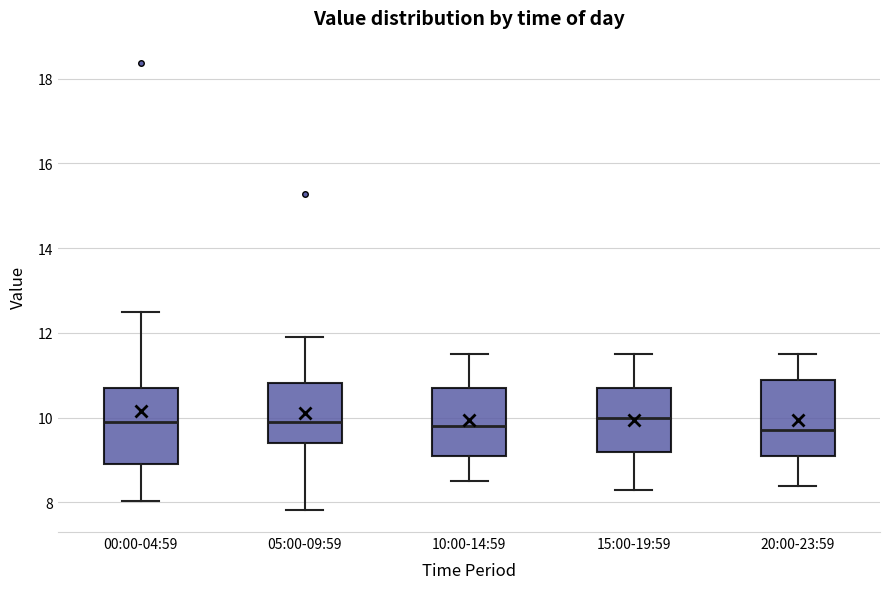

Reading left to right, read every box against the y-axis: the position of its median line, the range the box covers, and the ends of its whiskers. The values are not printed on the chart, so give them approximately, as read against the axis.

00:00-04:59: median 10.0, box 9.0 to 10.8, whiskers 8.0 to 12.6
05:00-09:59: median 10.0, box 9.4 to 10.8, whiskers 7.8 to 12.0
10:00-14:59: median 9.8, box 9.2 to 10.8, whiskers 8.6 to 11.6
15:00-19:59: median 10.0, box 9.2 to 10.8, whiskers 8.4 to 11.6
20:00-23:59: median 9.8, box 9.2 to 11.0, whiskers 8.4 to 11.6